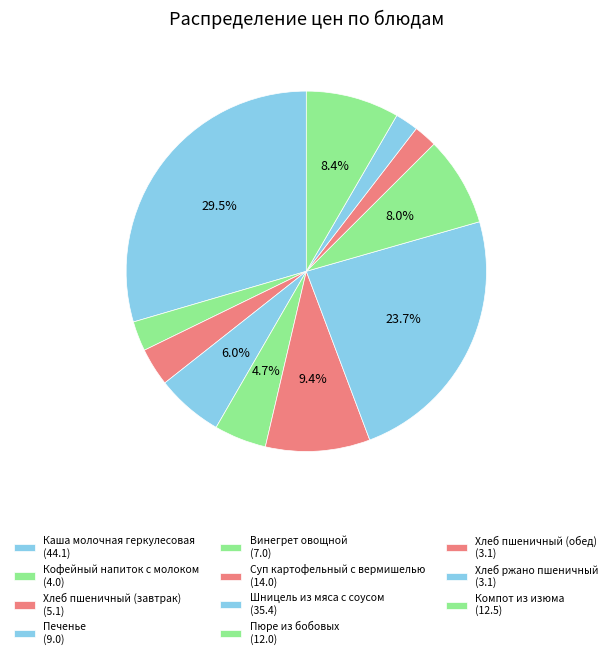

What is the smallest slice in the pie chart?

Хлеб пшеничный (обед)